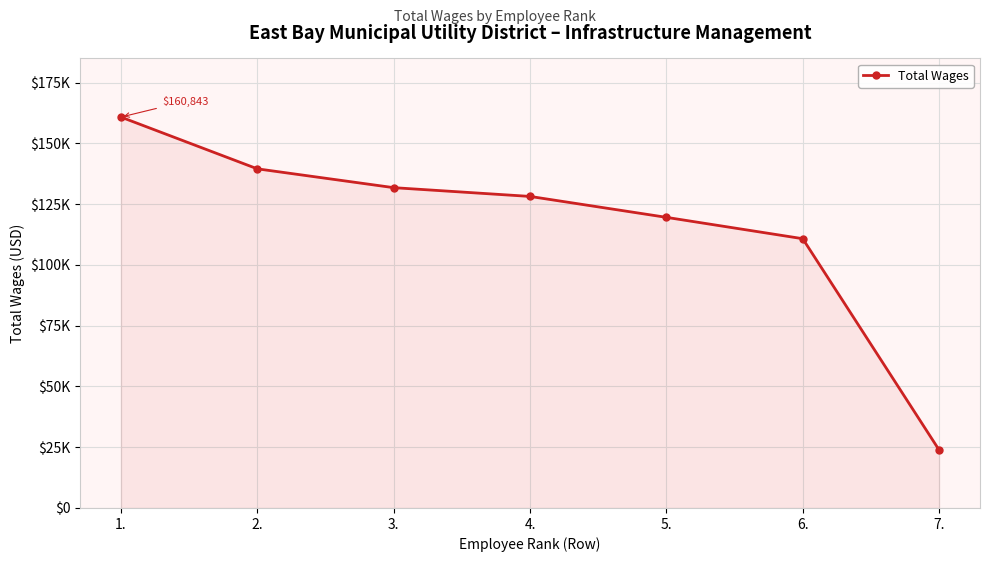

True or false: the data has more than 0 interior local peaks.

False